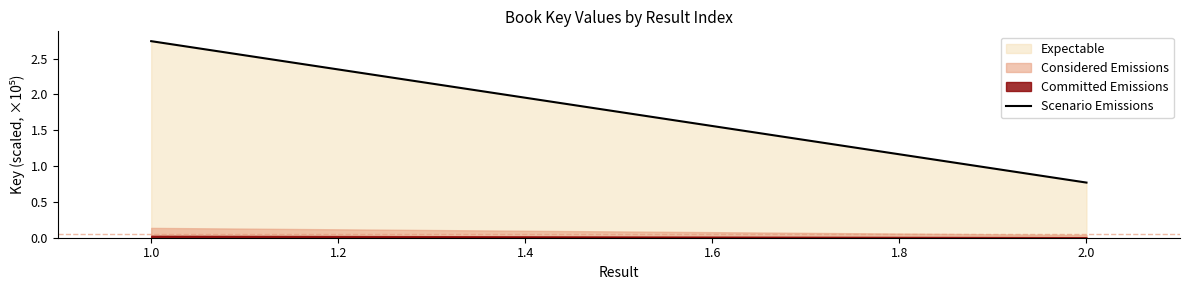

The value of Expectable at 2.0 is 1.2. True or false?

False